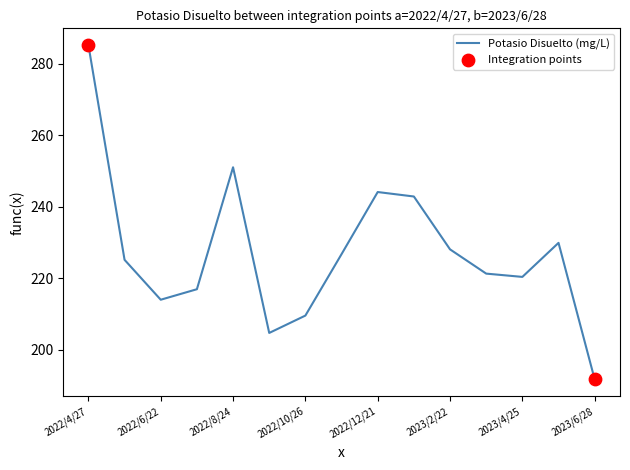

What is the smallest value displayed?

191.7